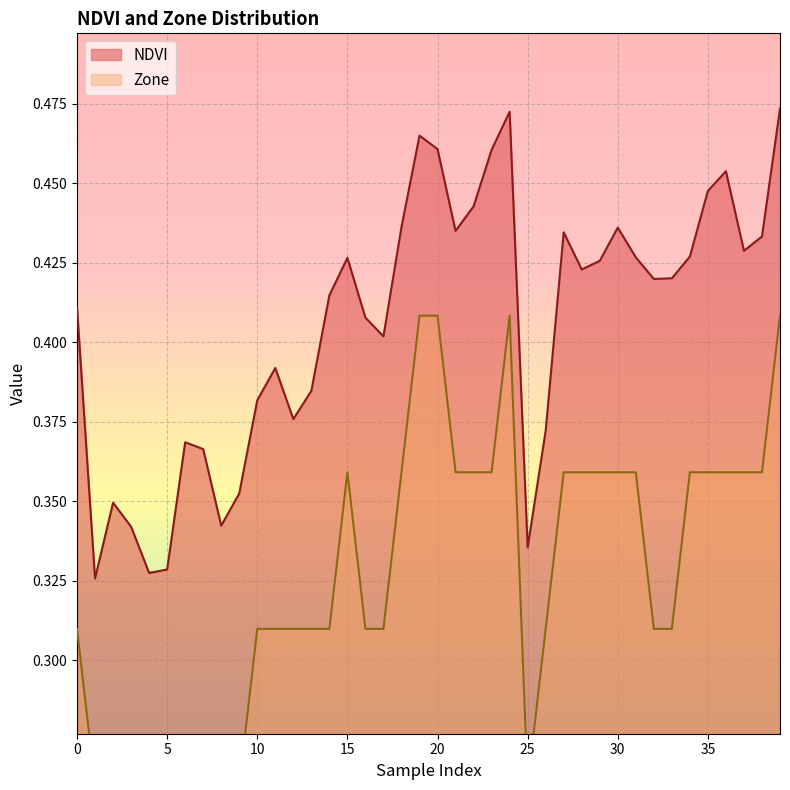

Which series has the largest range (max minus min)?

NDVI